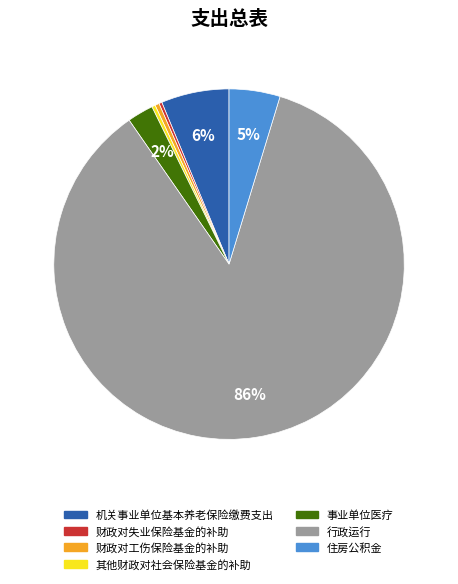

To the nearest percent, what is the average slice percentage?

14%